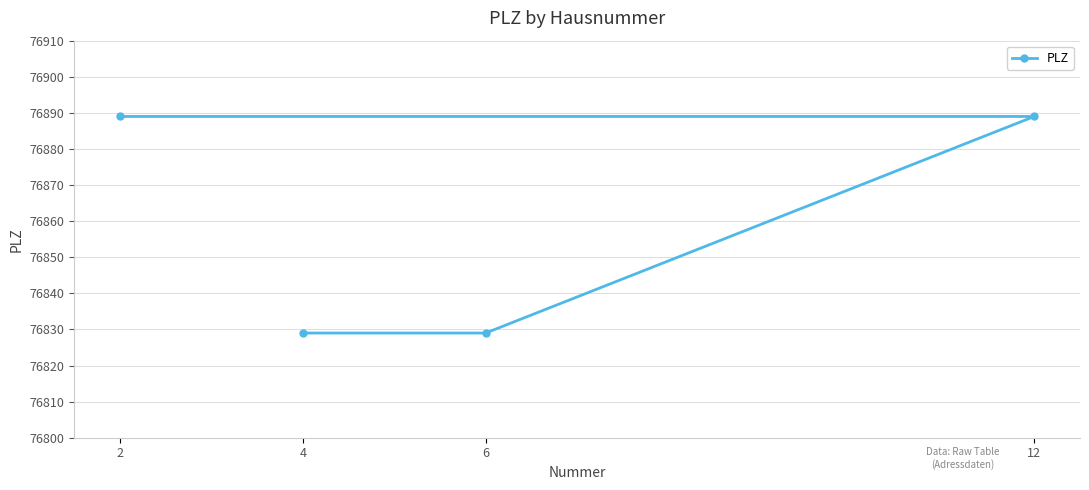

Does the chart display data point markers on the line(s)?

Yes